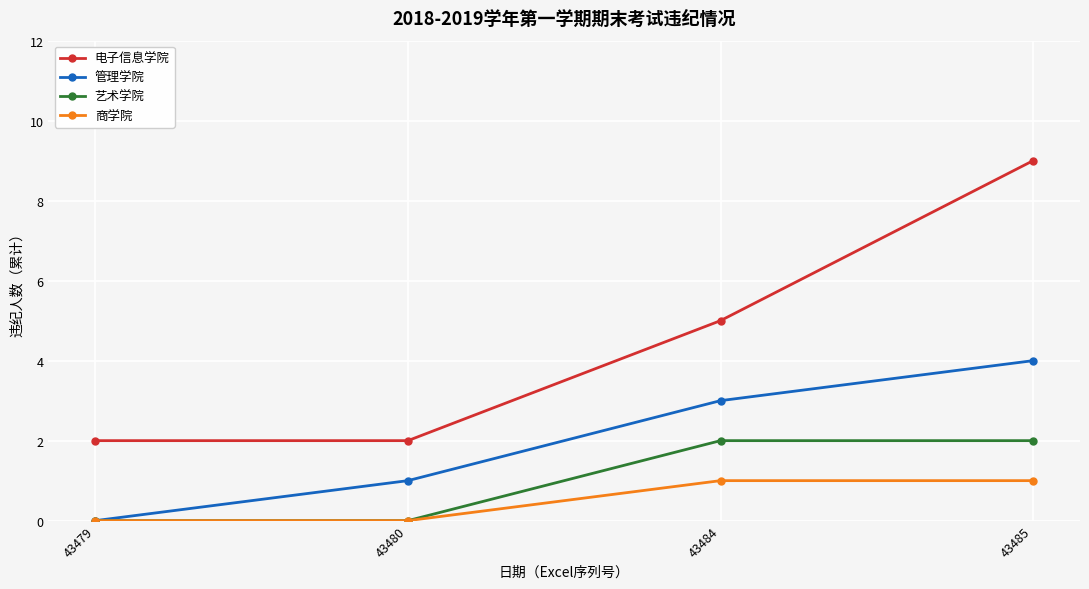

At which category does the chart reach its peak across all series?

43485